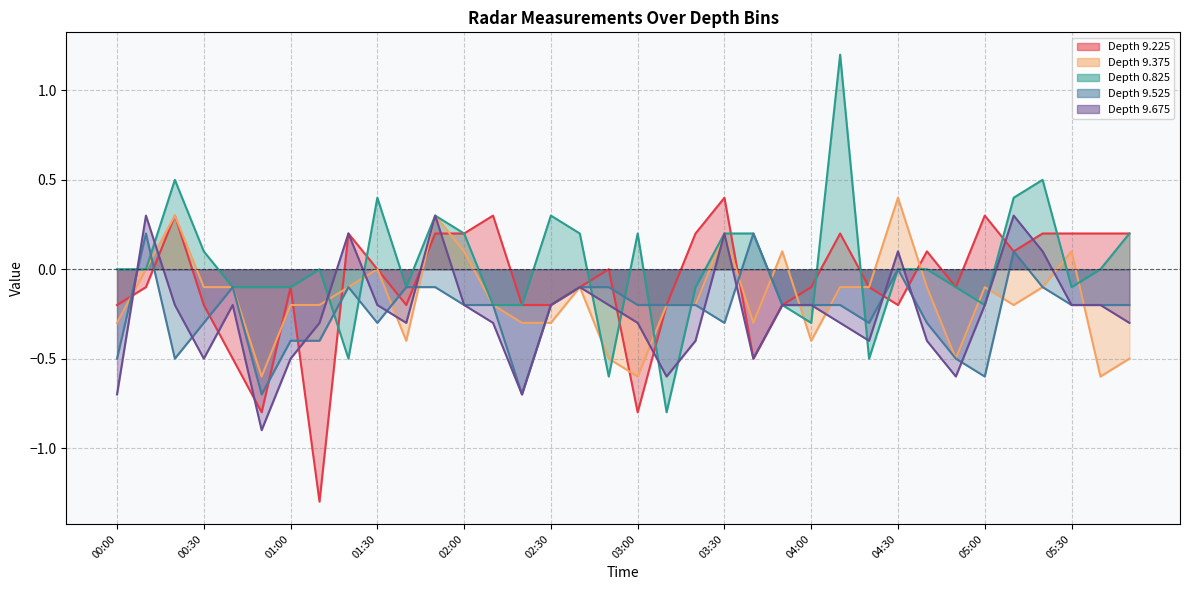

Which series has the largest range (max minus min)?

0.825